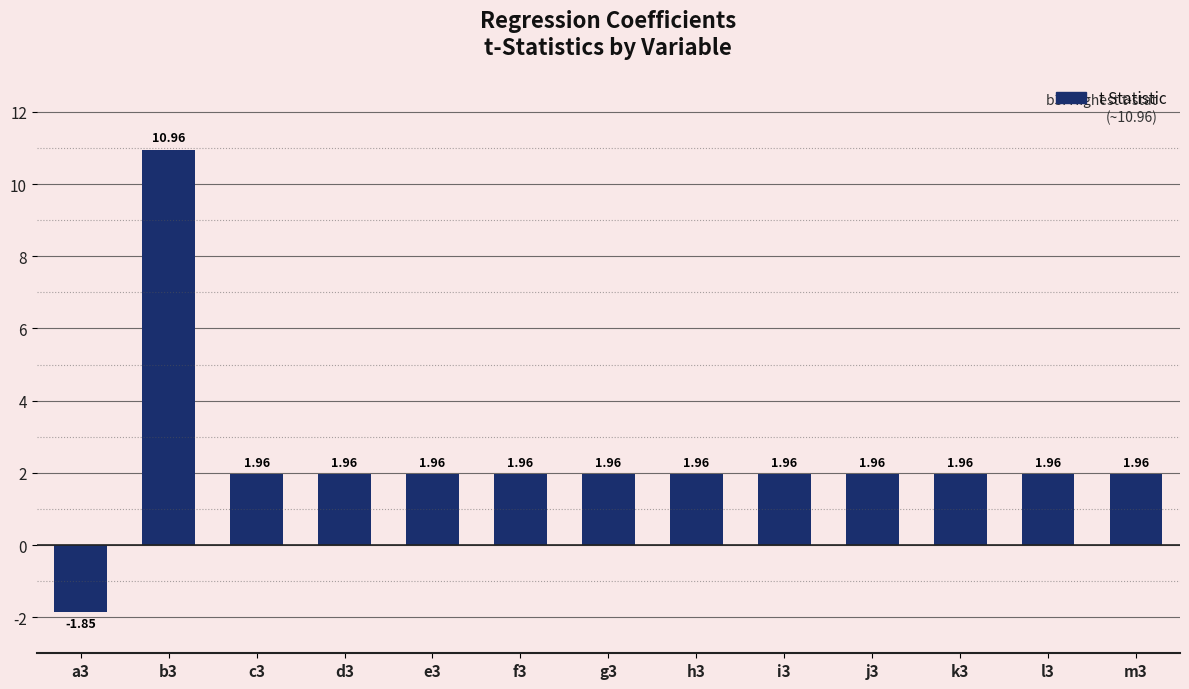

What is the ratio of the value at d3 to the value at f3?

1.0